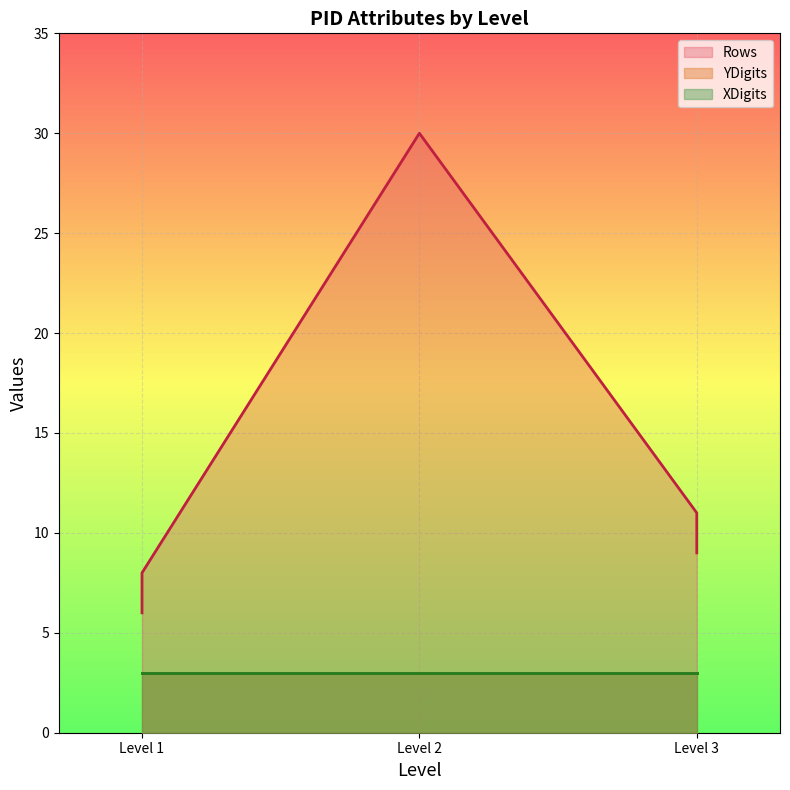

The YDigits series shows 4 at FN012F. True or false?

False